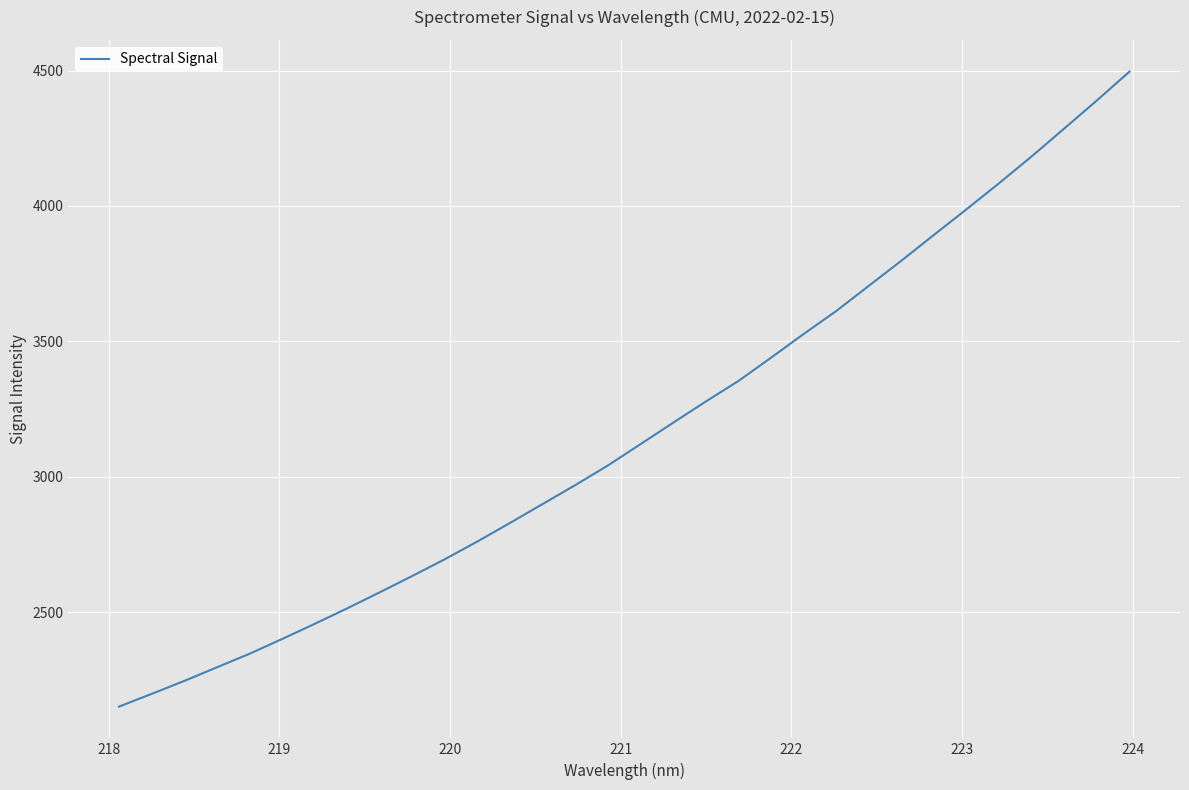

What is the difference between the maximum and minimum values?

2345.5